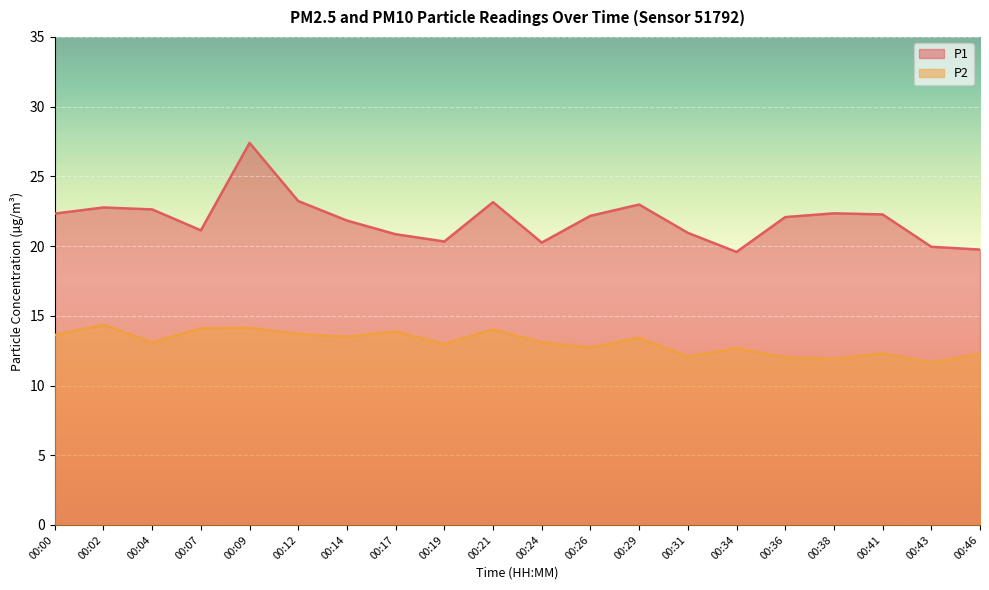

True or false: P2 has a value of 14.3 at 00:02.

True